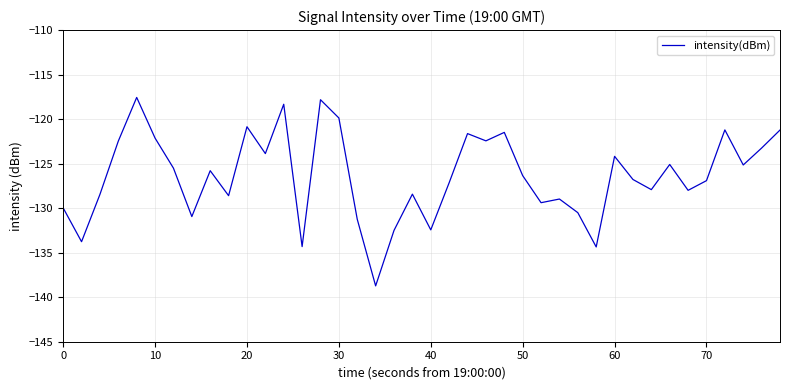

What is the greatest value displayed?

-117.6